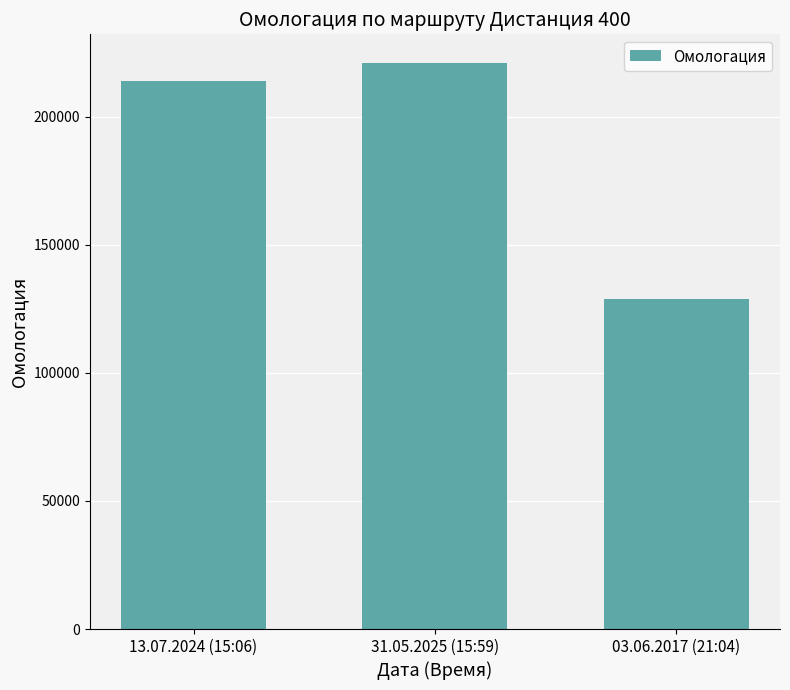

What is the label of the 3rd bar from the right?

13.07.2024 (15:06)